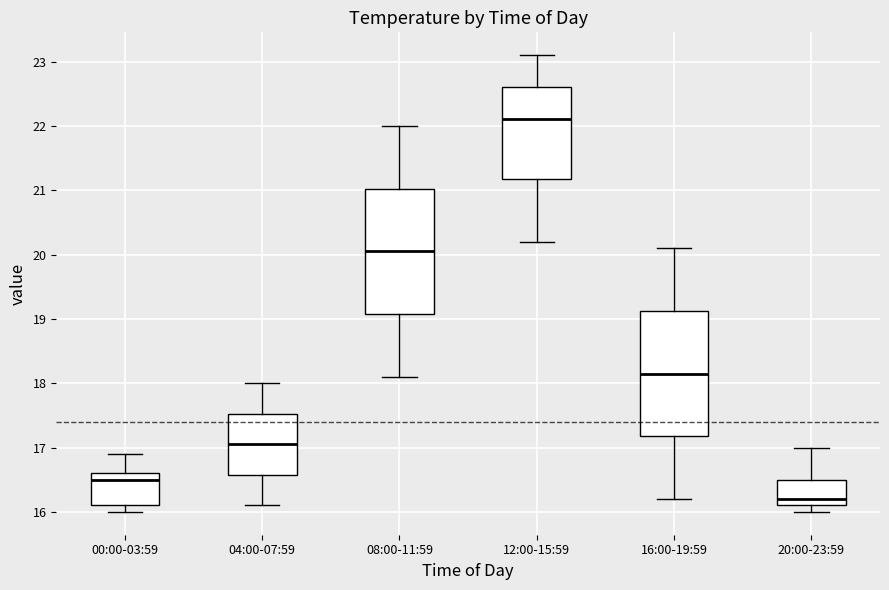

Reading left to right, transcribe this box plot: for each box, give where its median line is, the range the box spans, and where its two whiskers end, as read against the y-axis. The values are not printed on the chart, so give them approximately, as read against the axis.

00:00-03:59: median 16.5, box 16.1 to 16.6, whiskers 16.0 to 16.9
04:00-07:59: median 17.1, box 16.6 to 17.5, whiskers 16.1 to 18.0
08:00-11:59: median 20.1, box 19.1 to 21.0, whiskers 18.1 to 22.0
12:00-15:59: median 22.1, box 21.2 to 22.6, whiskers 20.2 to 23.1
16:00-19:59: median 18.2, box 17.2 to 19.1, whiskers 16.2 to 20.1
20:00-23:59: median 16.2, box 16.1 to 16.5, whiskers 16.0 to 17.0